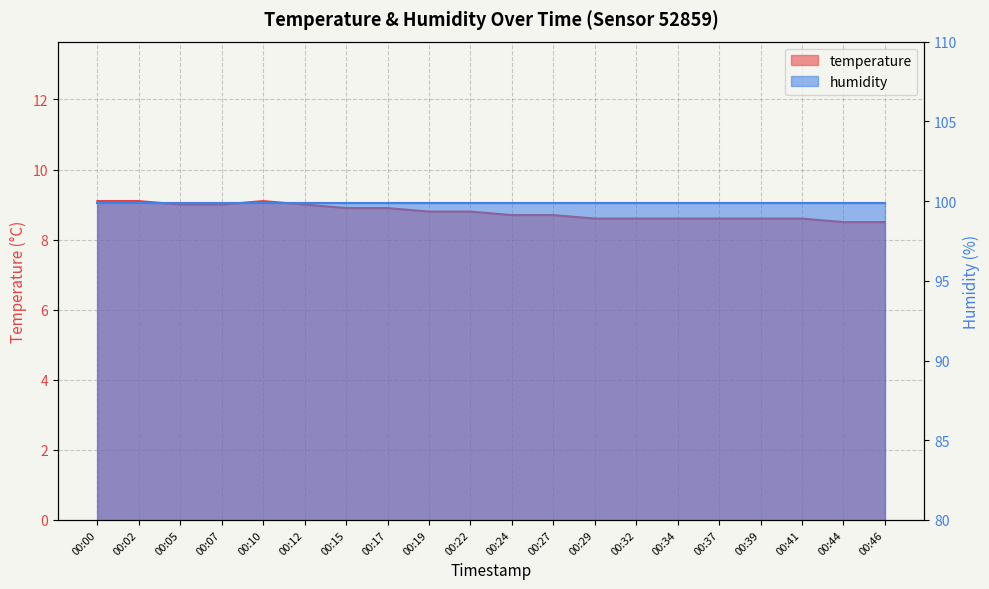

True or false: temperature and humidity cross at least once.

False